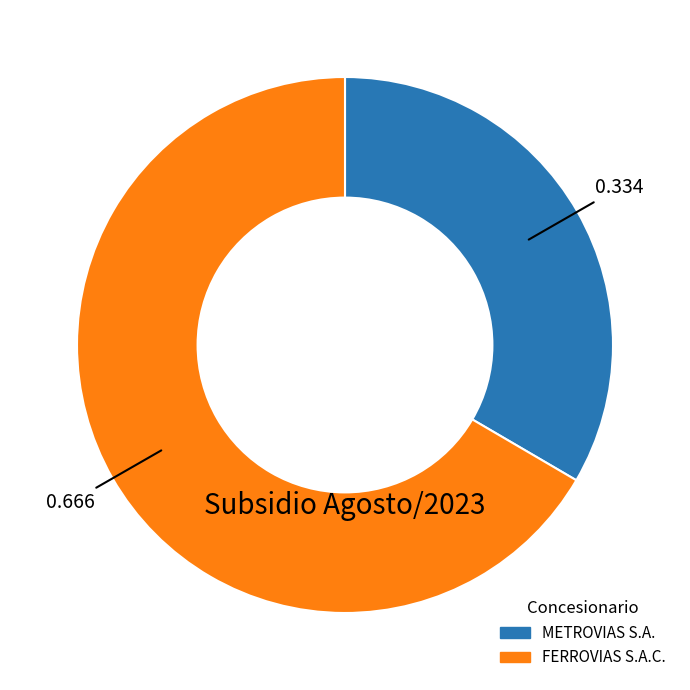

Rank the categories by value from highest to lowest.

FERROVIAS S.A.C., METROVIAS S.A.